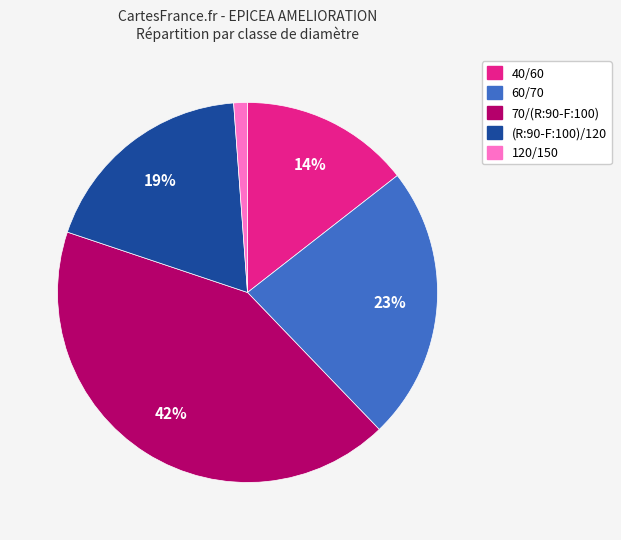

How many slices are in this pie chart?

5